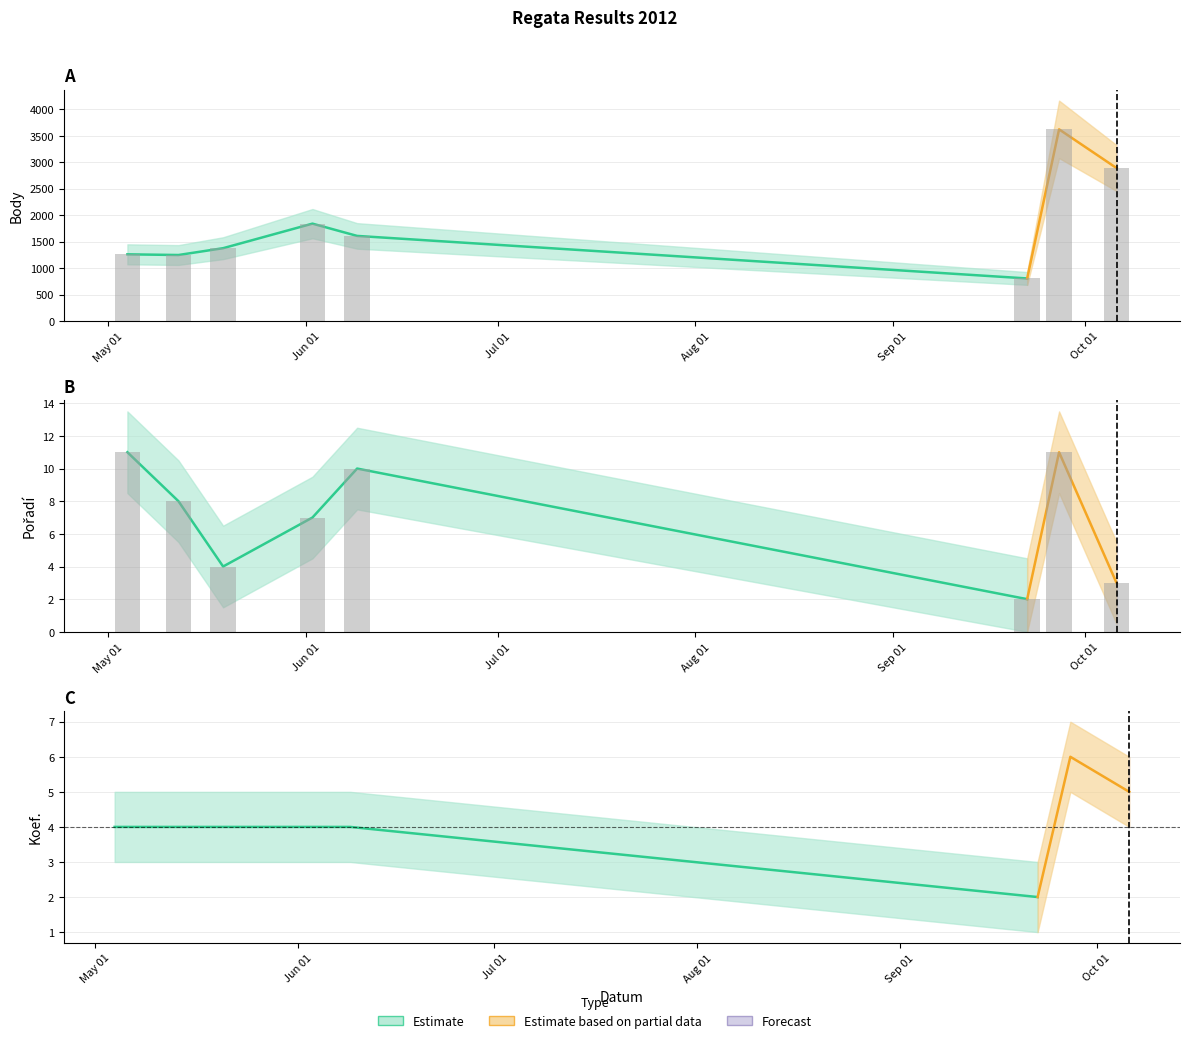

List the series in order of their overall mean, highest first.

Body, Pořadí